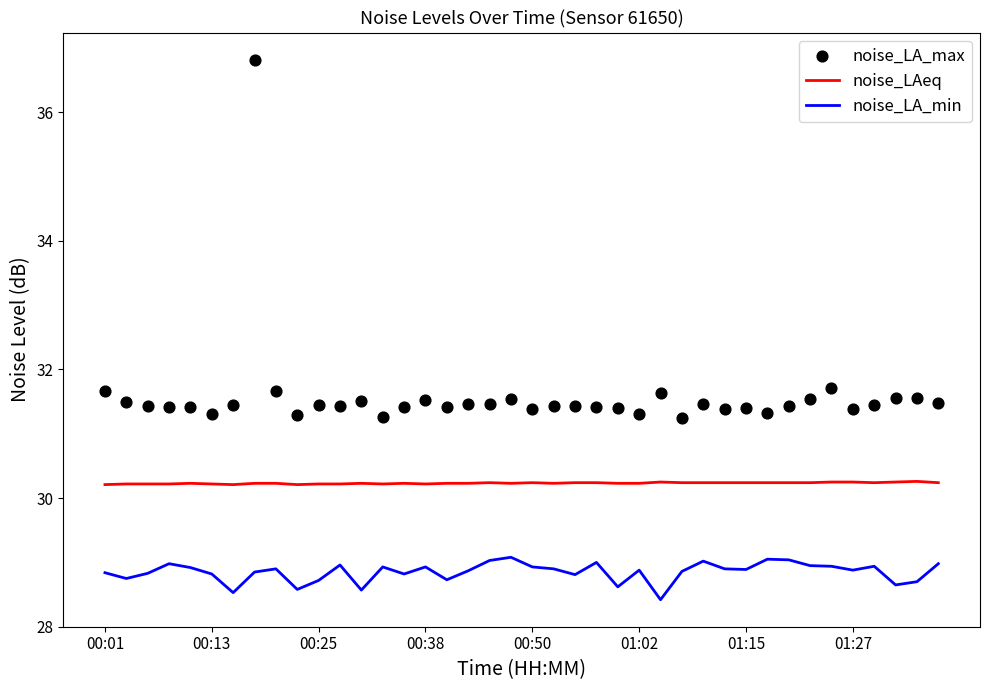

Which series has the widest spread of Y values?

noise_LA_max